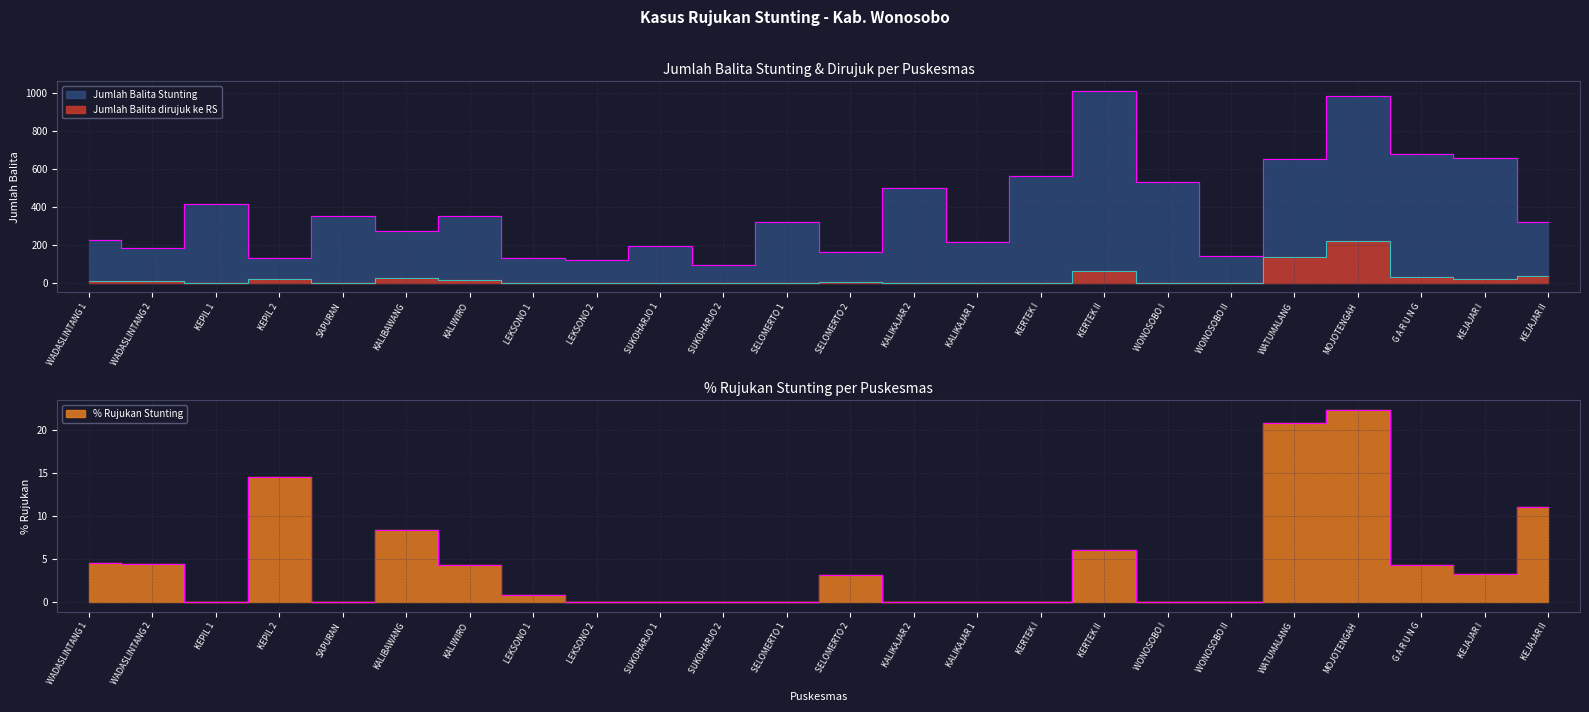

Count the number of categories in the chart.

24